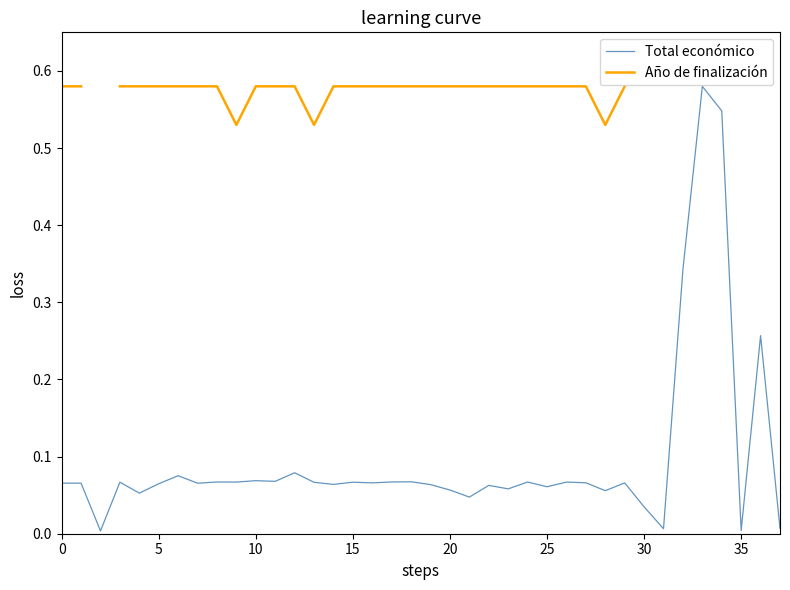

What is the label of the 33rd point from the left?

32